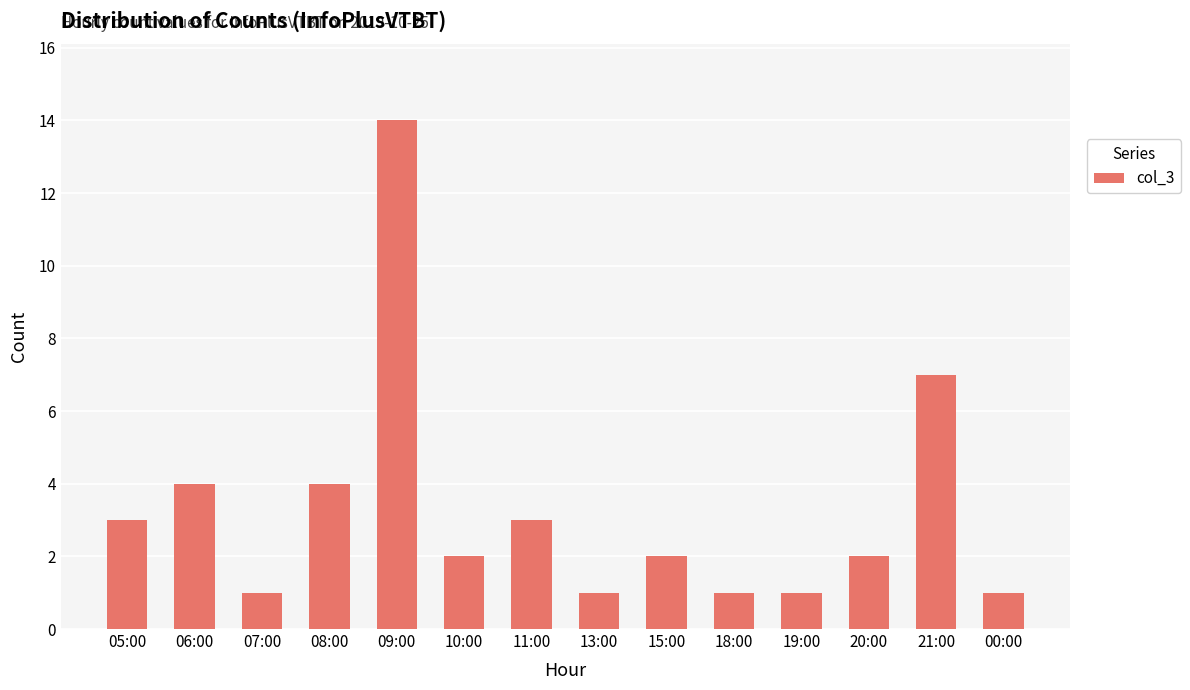

What is the value of the 10th bar from the left?

1